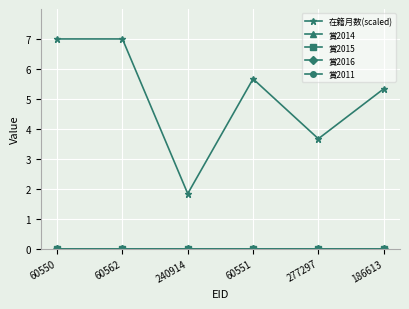

Rank the categories by 賞2016 value from lowest to highest.

60550, 60562, 240914, 60551, 277297, 186613